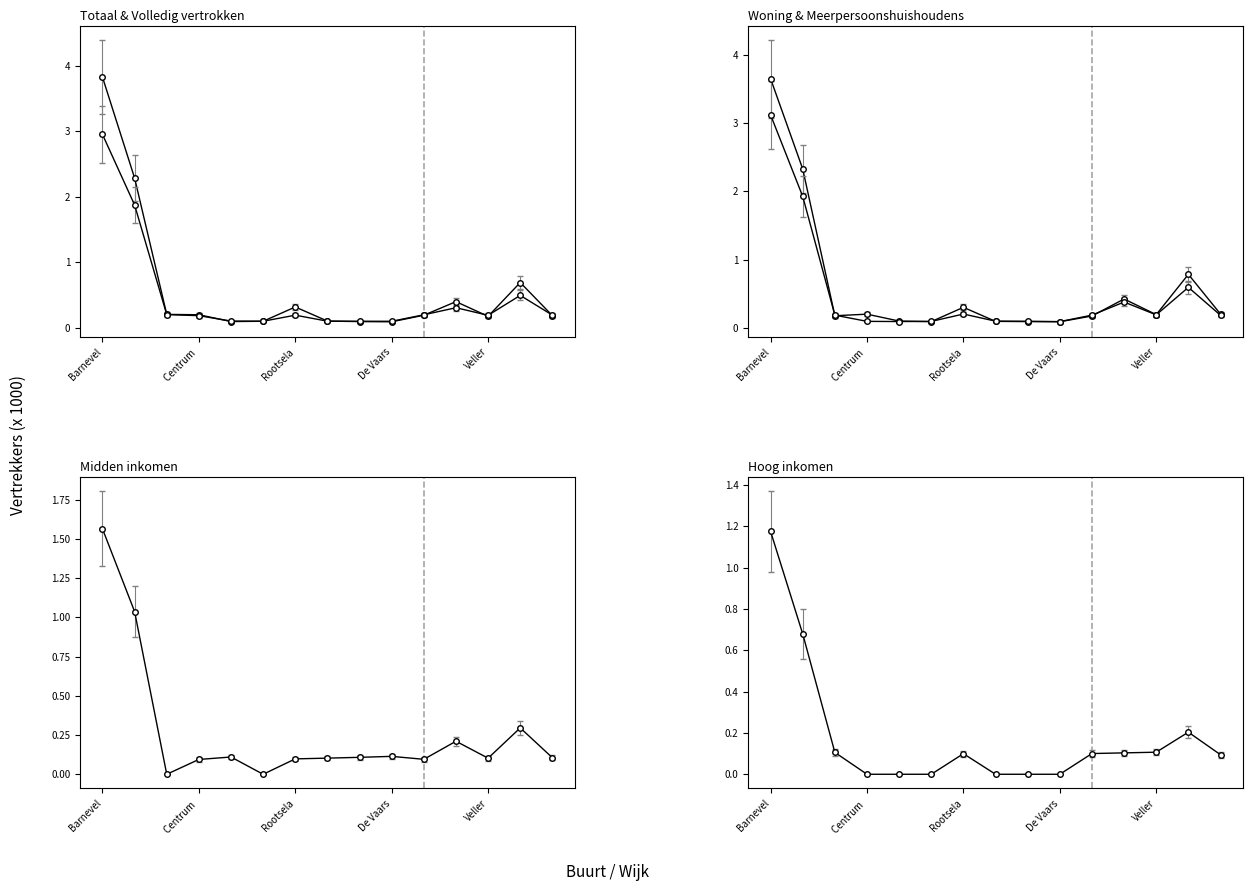

True or false: Midden inkomen (col_9) has a value of 0.0 at Rootselaar-West.

False